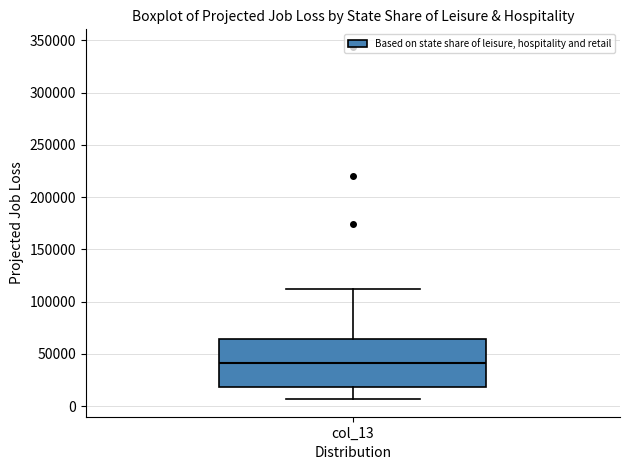

Where does the upper whisker of the box for col_13 end on the y-axis? The values are not printed on the chart, so give them approximately, as read against the axis.

110000